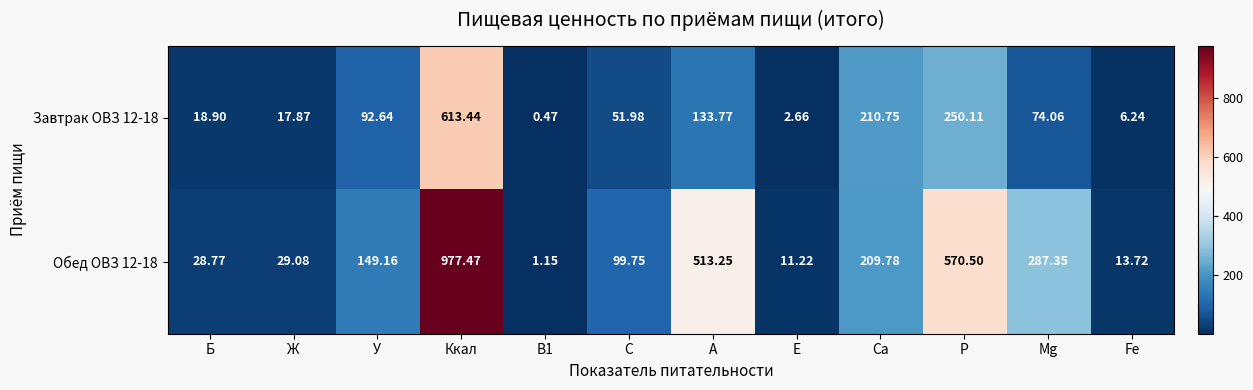

Where does the Завтрак ОВЗ 12-18 series first go above 74?

У